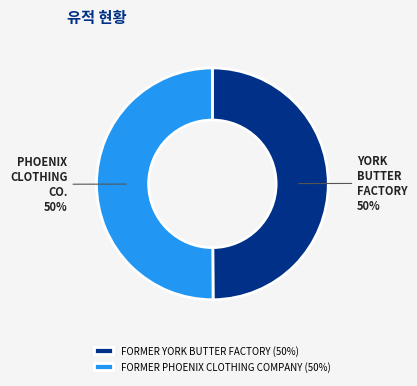

To the nearest percent, what is the combined percentage of FORMER PHOENIX CLOTHING COMPANY (50%) and FORMER YORK BUTTER FACTORY (50%)?

100%